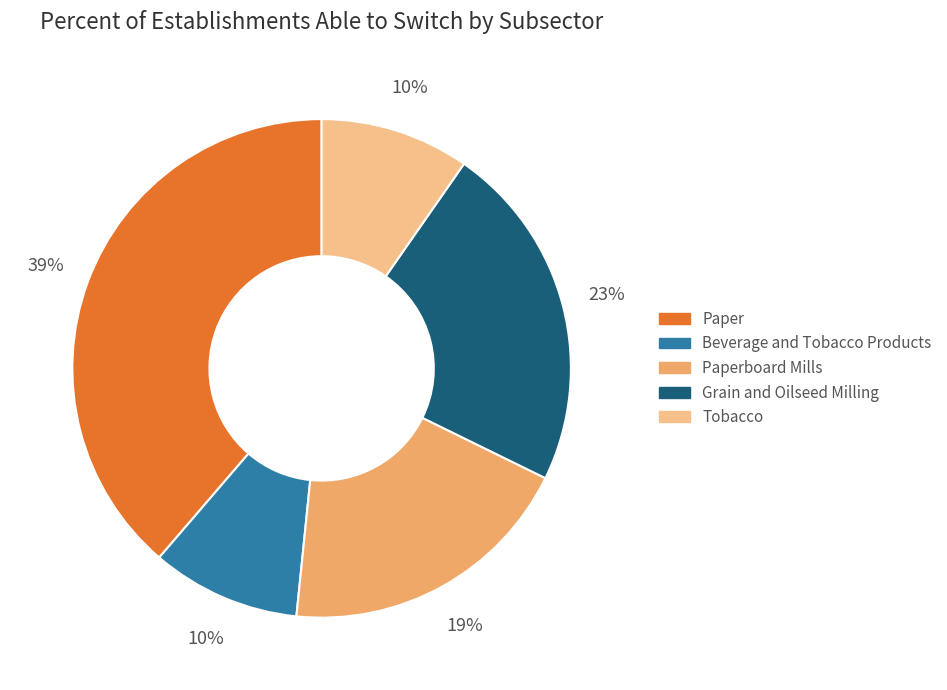

How many segments does this pie chart have?

5